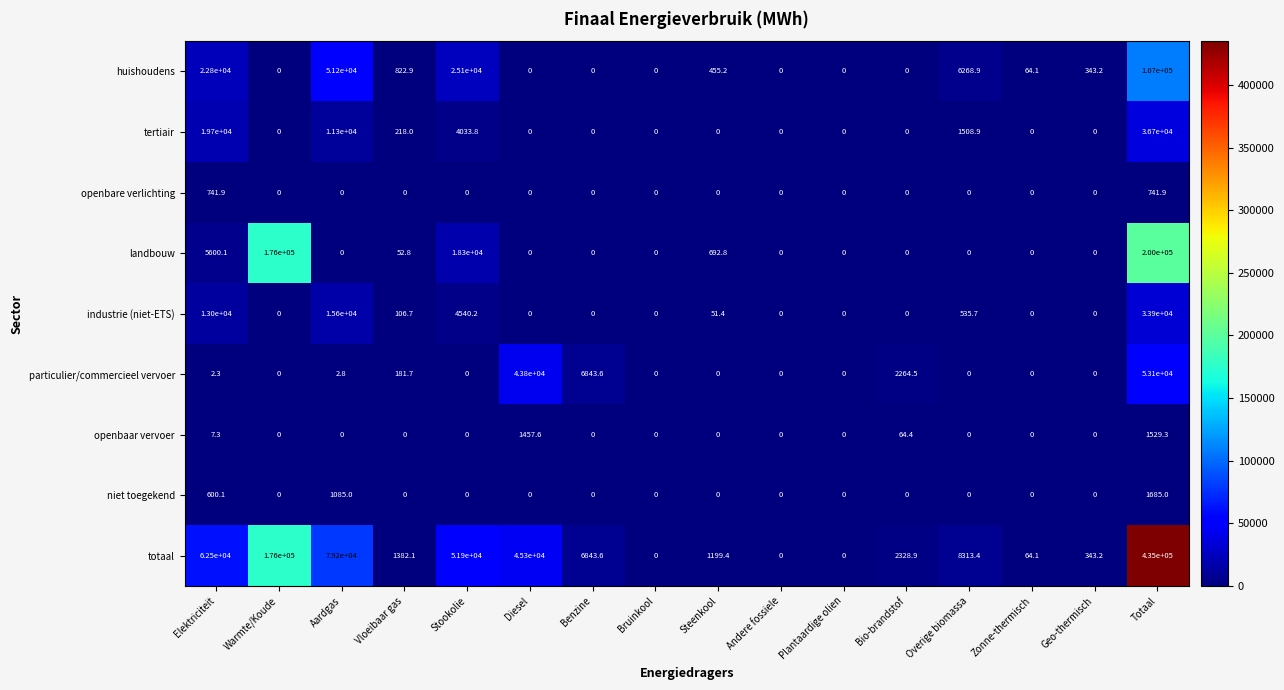

List the series in order of their peak value, highest first.

totaal, landbouw, huishoudens, particulier/commercieel vervoer, tertiair, industrie (niet-ETS), niet toegekend, openbaar vervoer, openbare verlichting